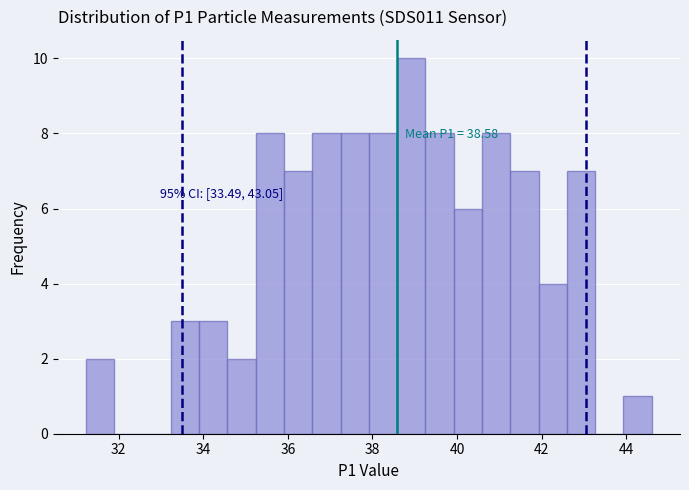

Around what value on the x-axis is the tallest bar? Give the approximate position of its centre, as read against the axis.

39.0